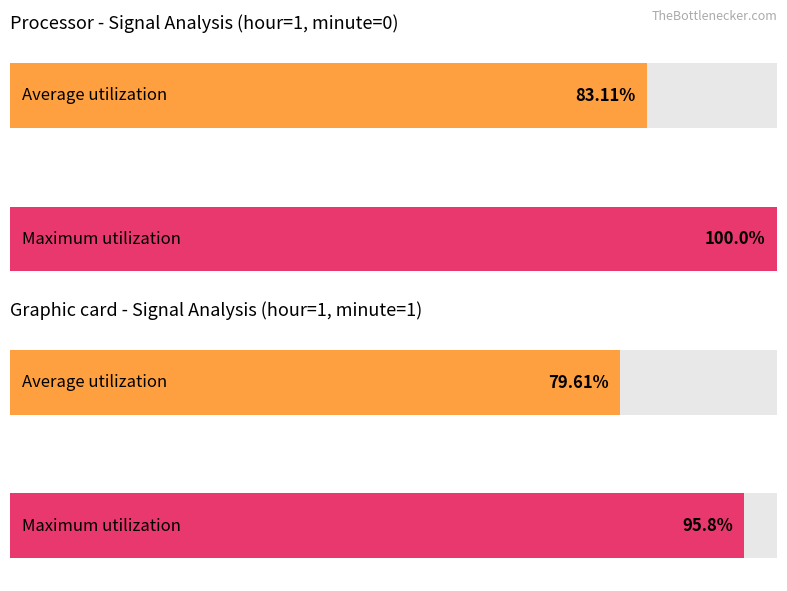

What are all the series names shown in the legend?

Average utilization, Maximum utilization